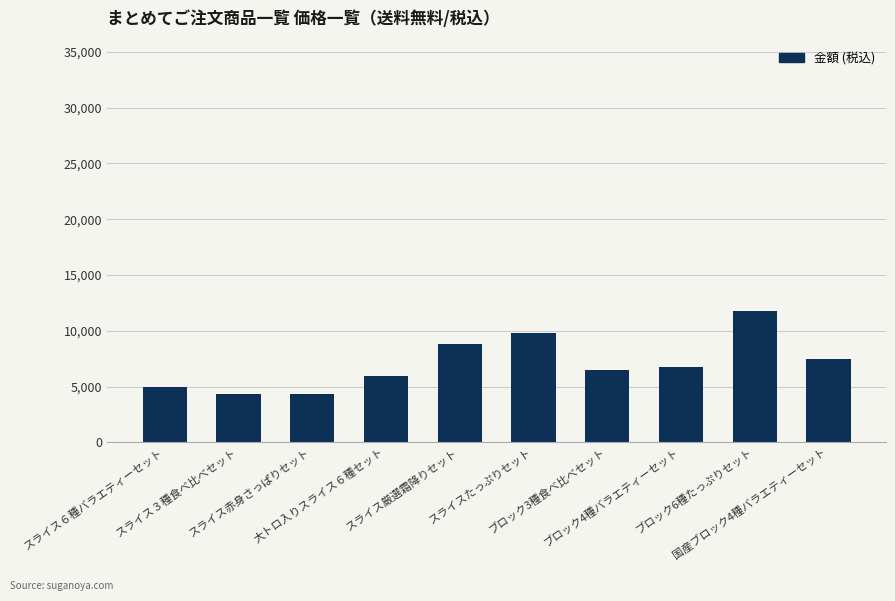

What is the ratio of the value at スライス６種バラエティーセット to the value at スライス３種食べ比べセット?

1.2